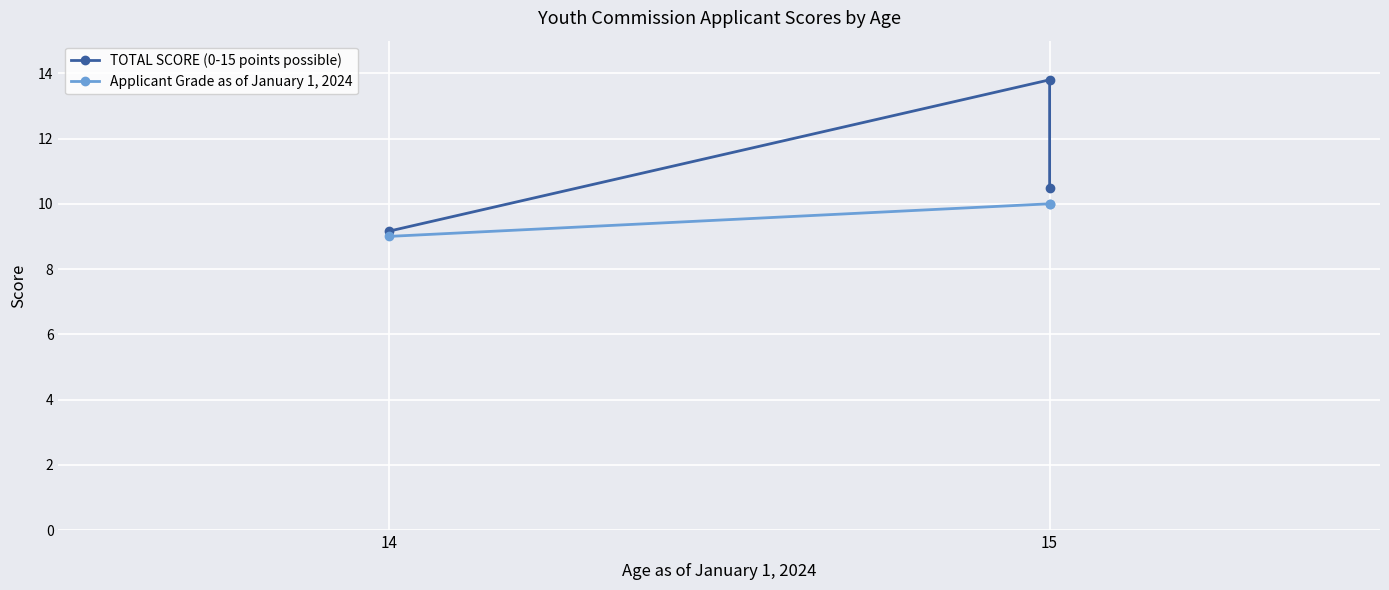

What is the greatest value displayed?

13.8